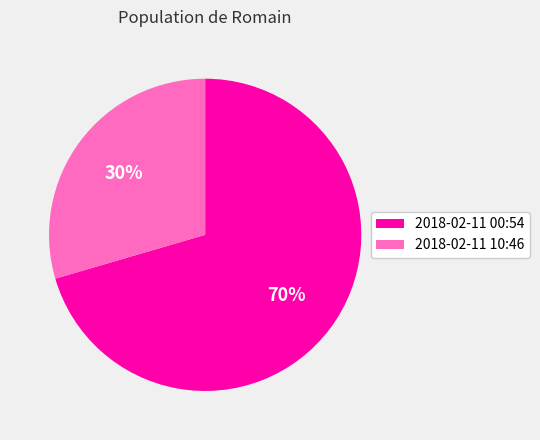

True or false: 2018-02-11 00:54 accounts for 80% of the total.

False